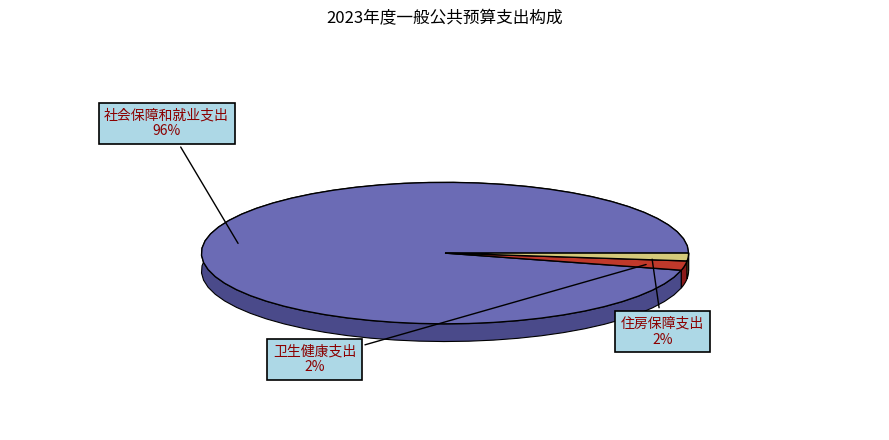

True or false: 社会保障和就业支出 accounts for 99% of the total.

False